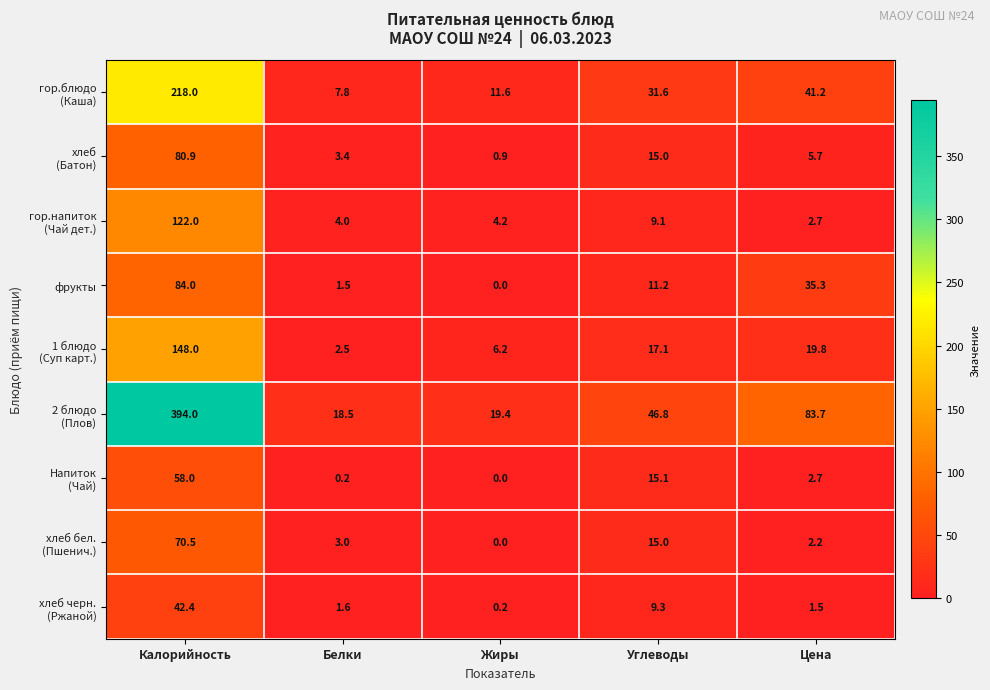

What is the total value across all series at Цена?

194.8